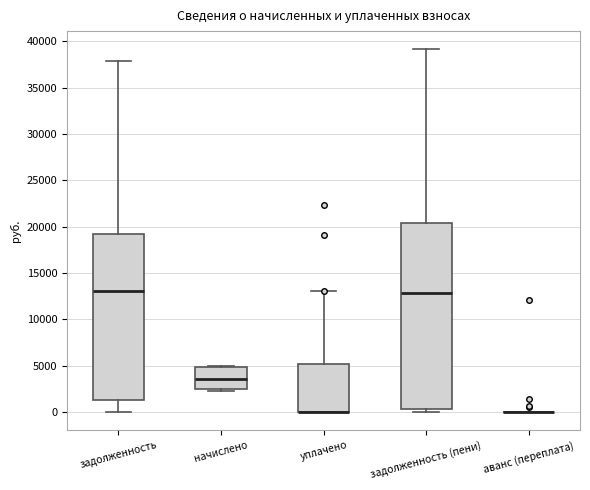

Which box is the tallest, from its lower edge to its upper edge?

задолженность (пени)